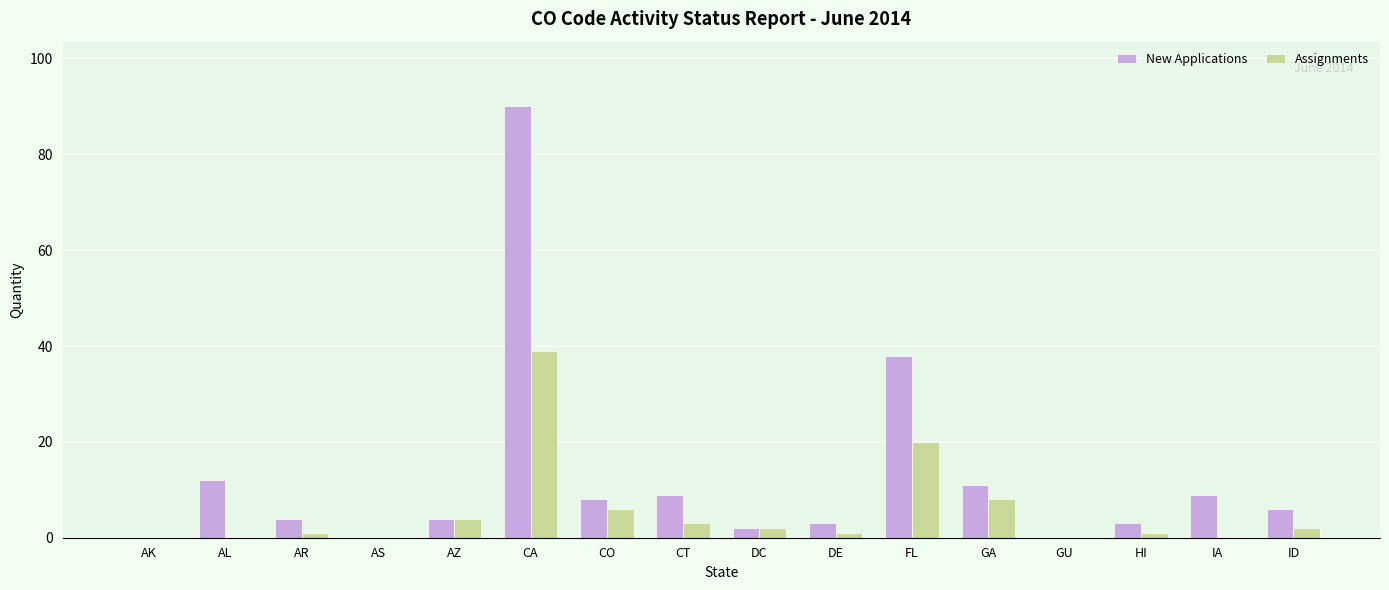

Is the value of Assignments at HI greater than the value of New Applications at GU?

Yes